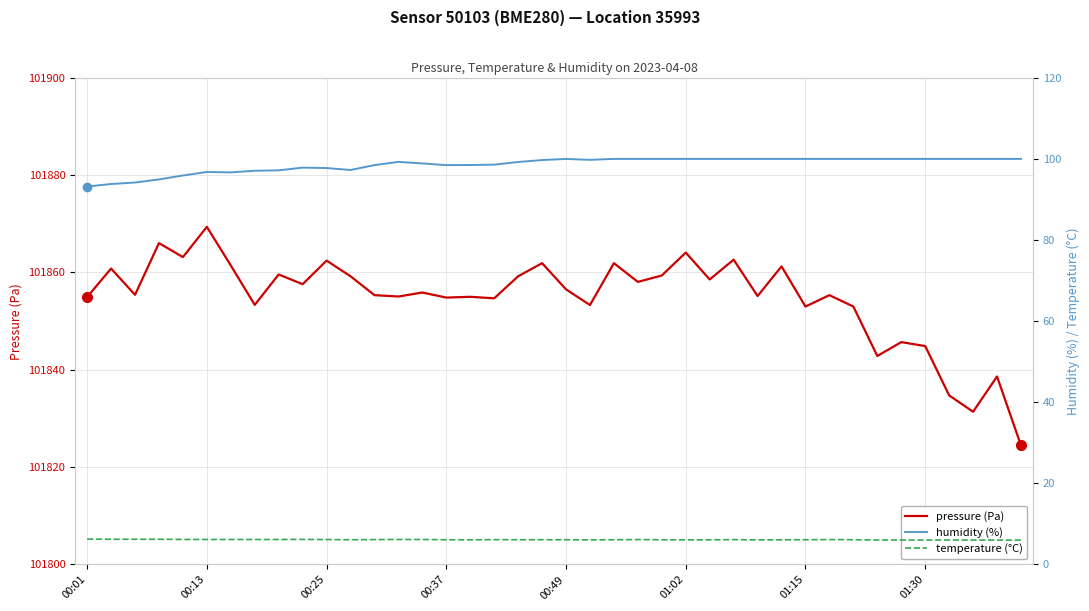

What is the average value of the pressure (Pa) series?

101854.8